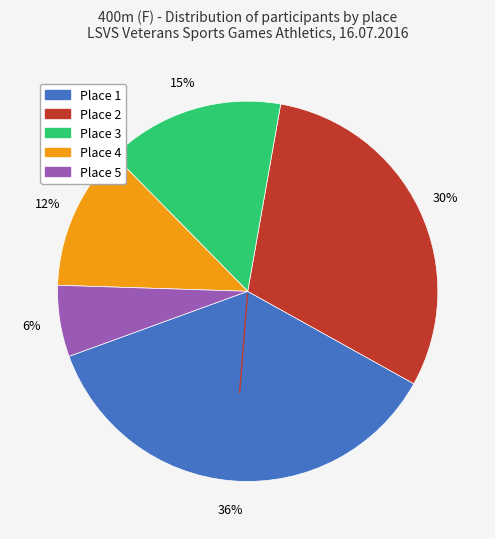

Combined, do Place 2 and Place 5 account for over 50%?

No